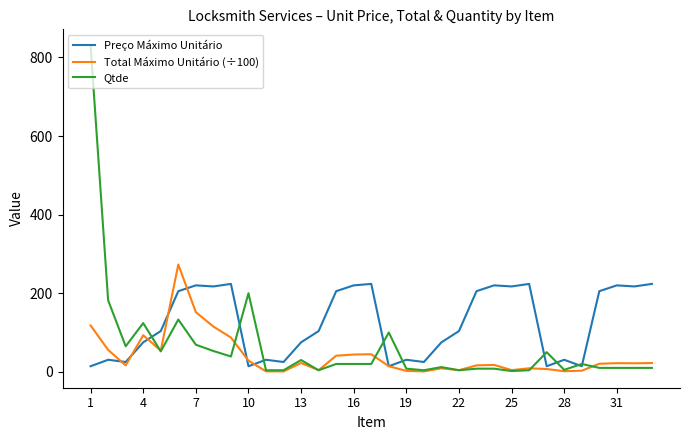

What is the highest value of the Qtde series?

830.0